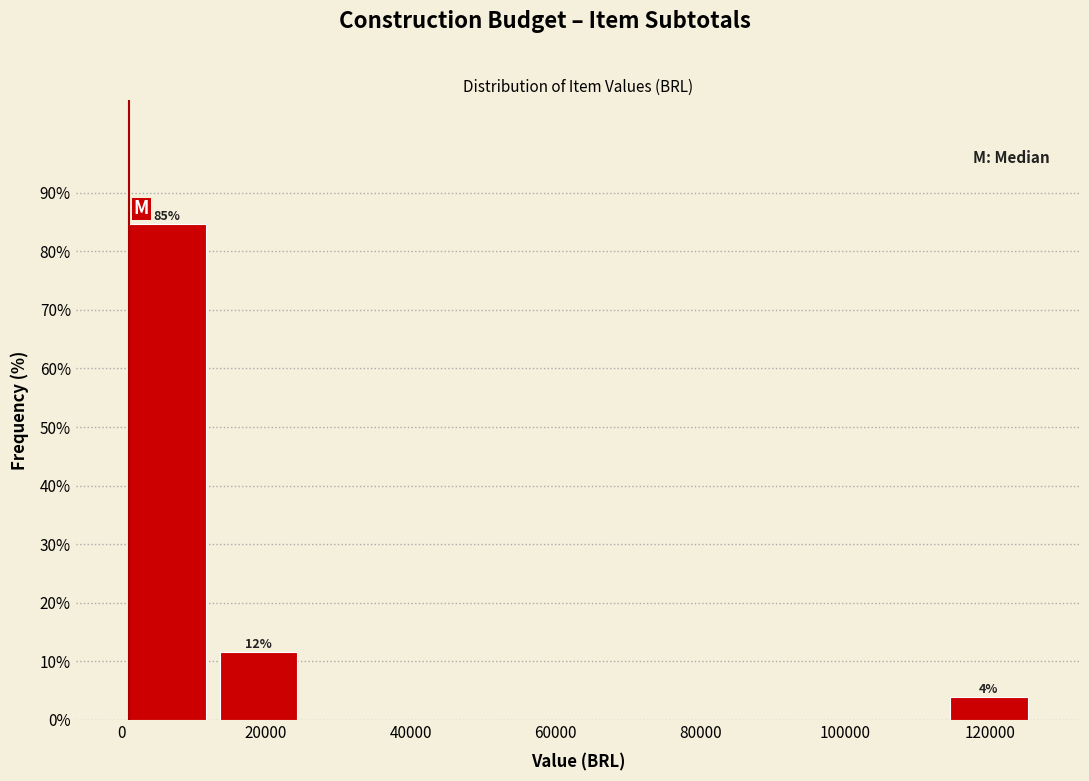

Over which range of the x-axis is the bar tallest?

0 to 12000